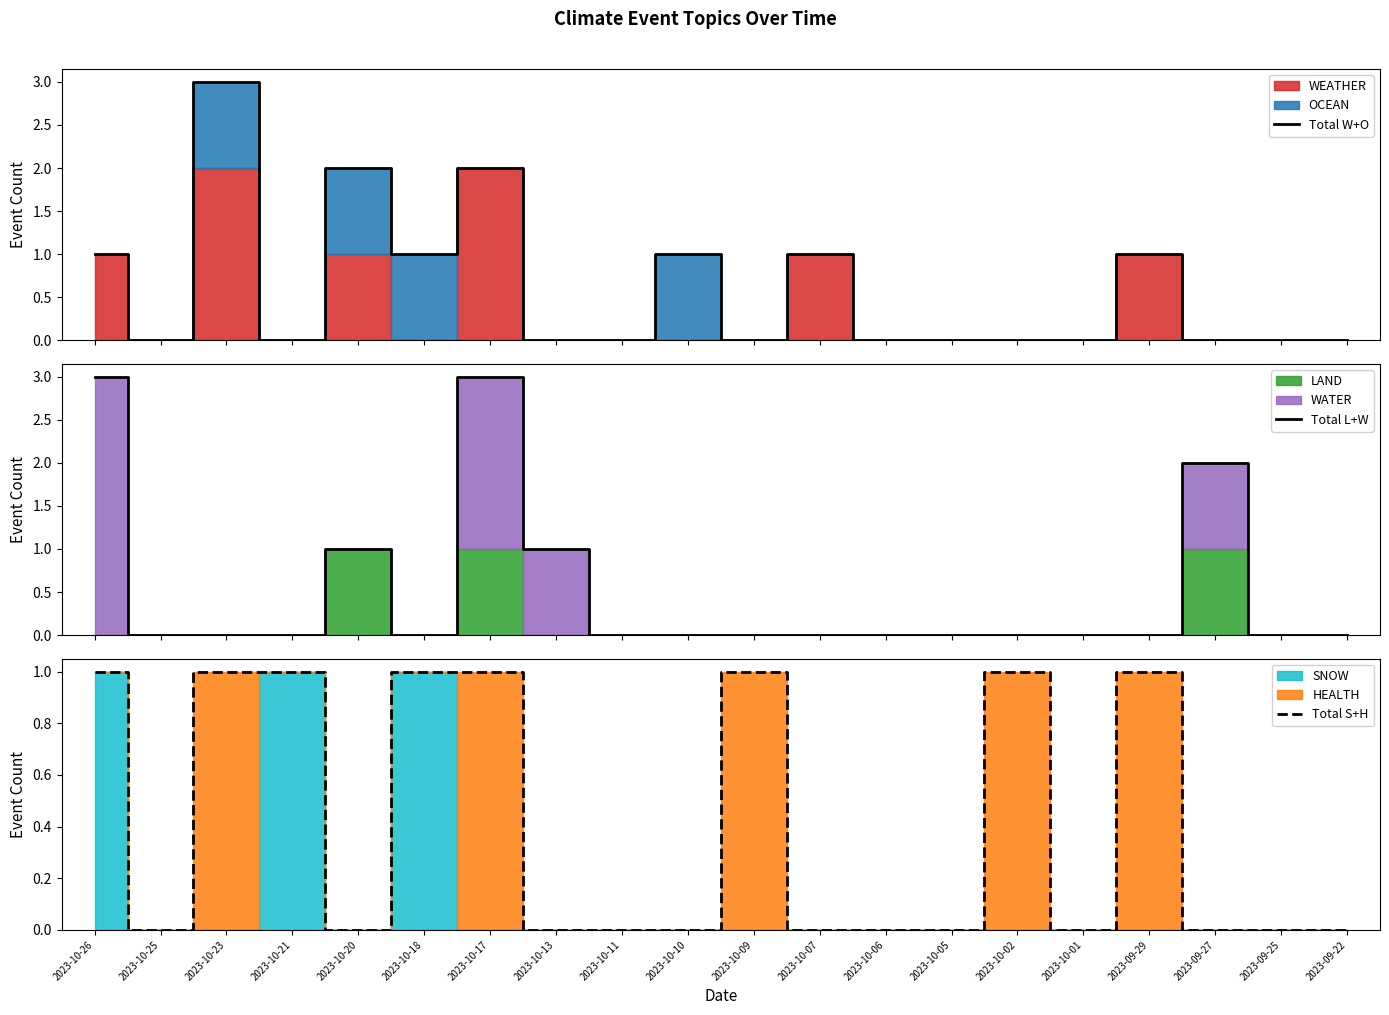

Where is Total L+W nearest to the value 1?

2023-10-20